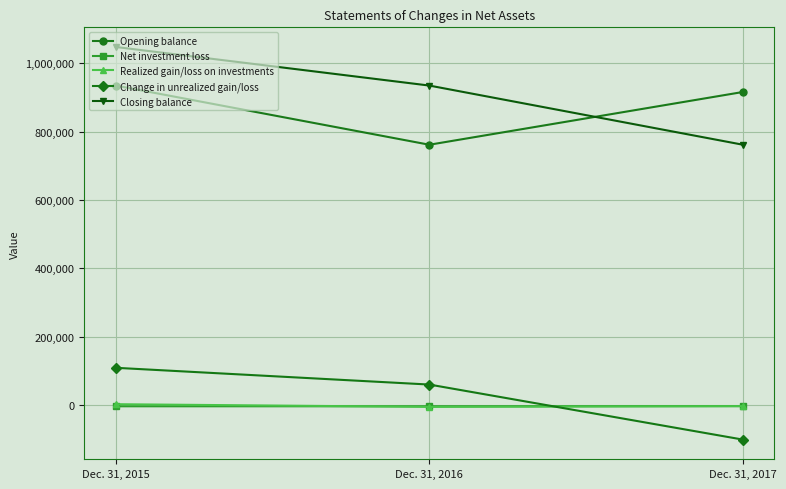

What is the value of the Net investment loss point at the 1st from the left?

-3997